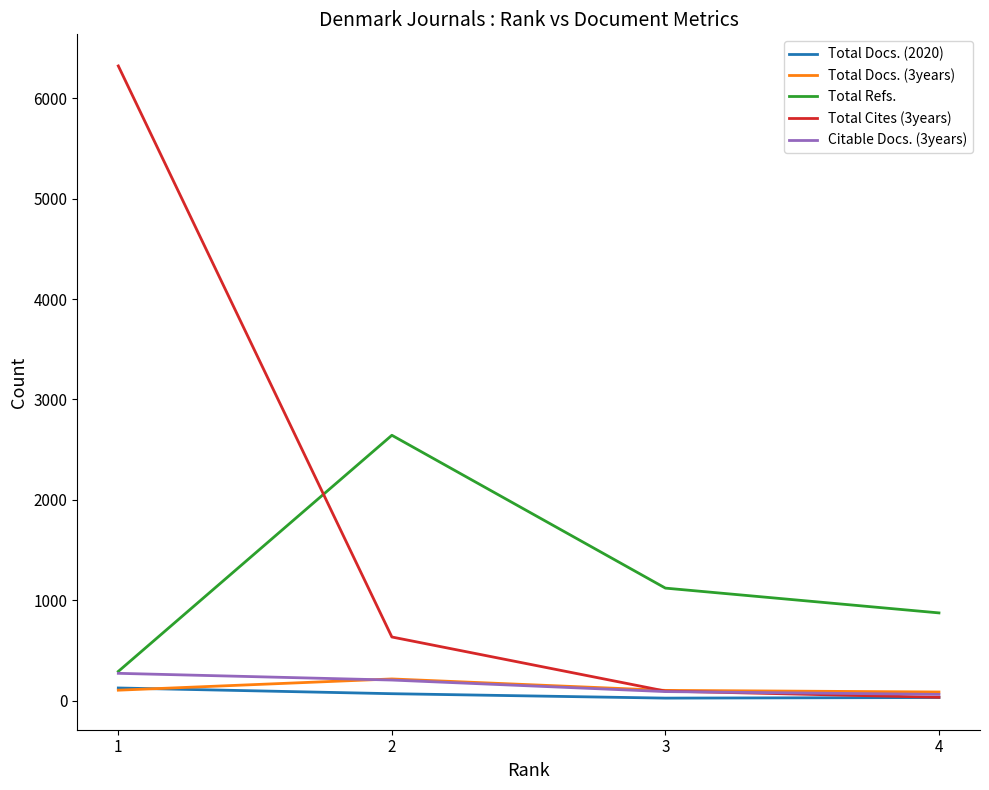

What is the difference between the highest and lowest values at 1?

6220